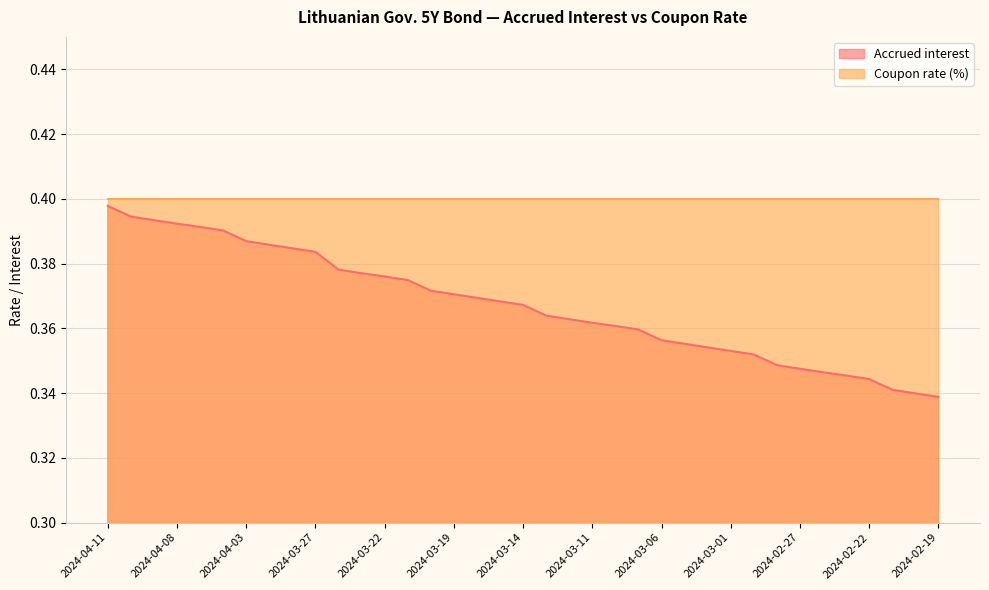

What is the difference between the second highest and minimum values?

0.1